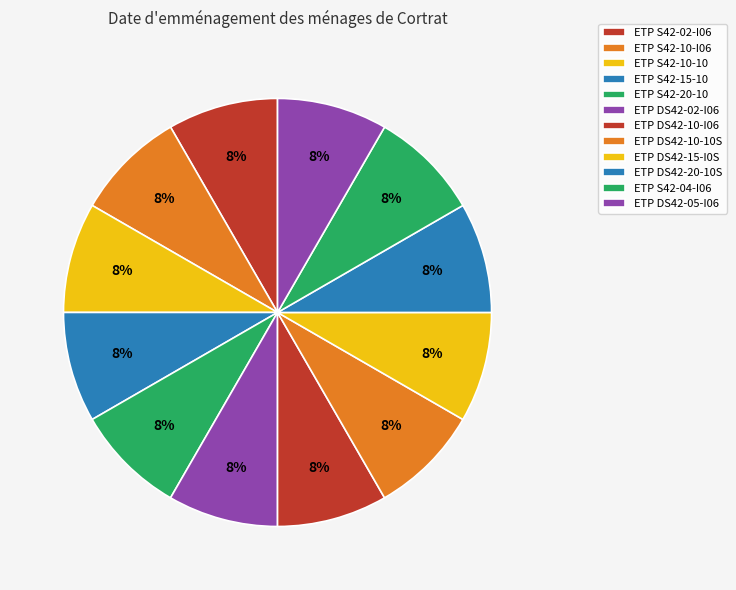

What percentage is NOT represented by ETP S42-15-10?

91.7%